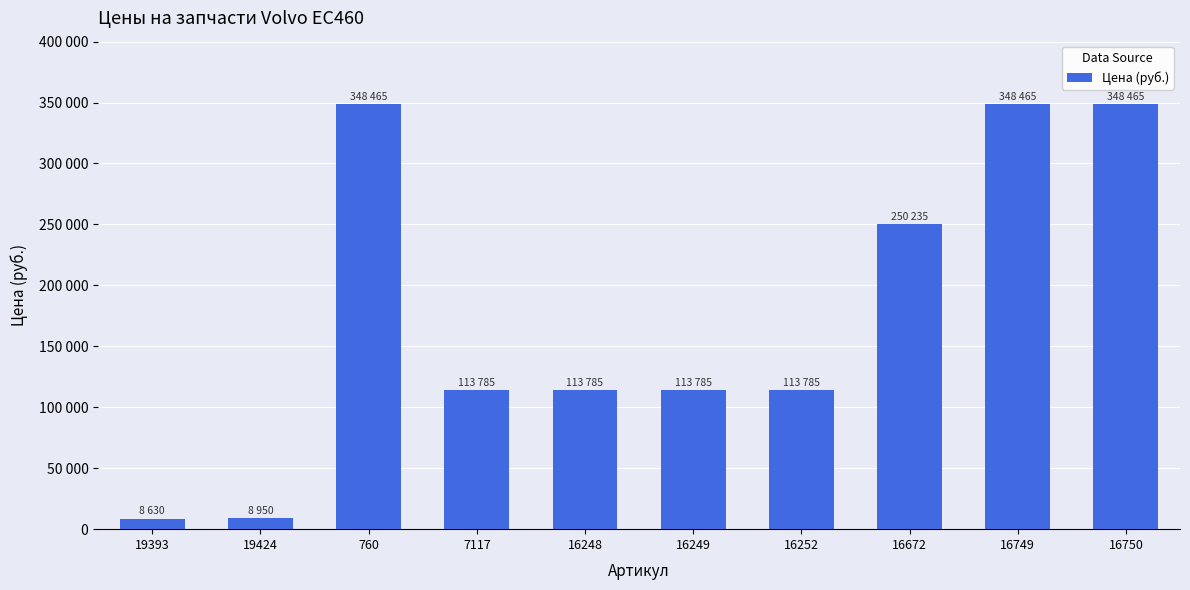

Does the chart contain any negative values?

No